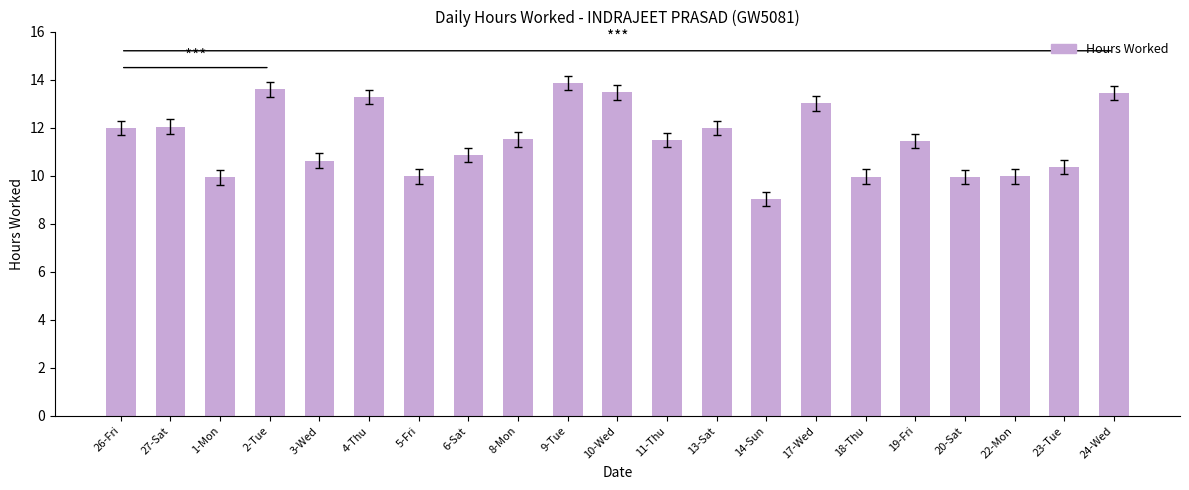

What position from the left is 17-Wed?

15